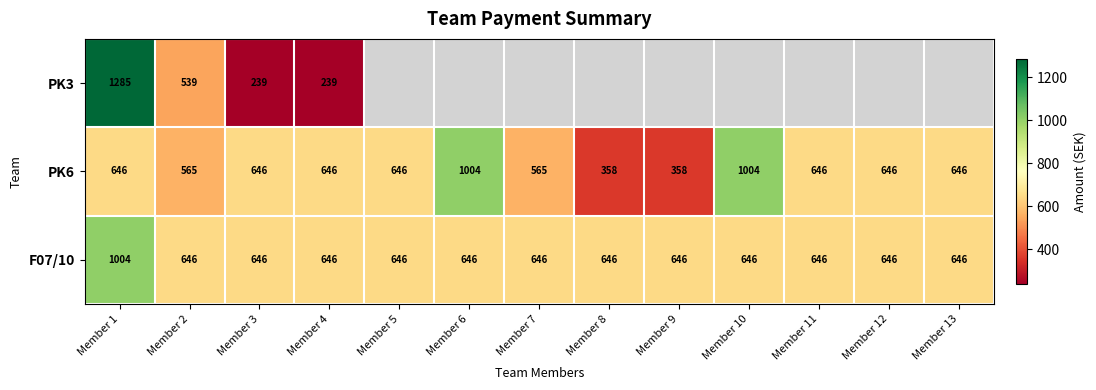

Which has a higher value, Member 9 or Member 12?

Member 12